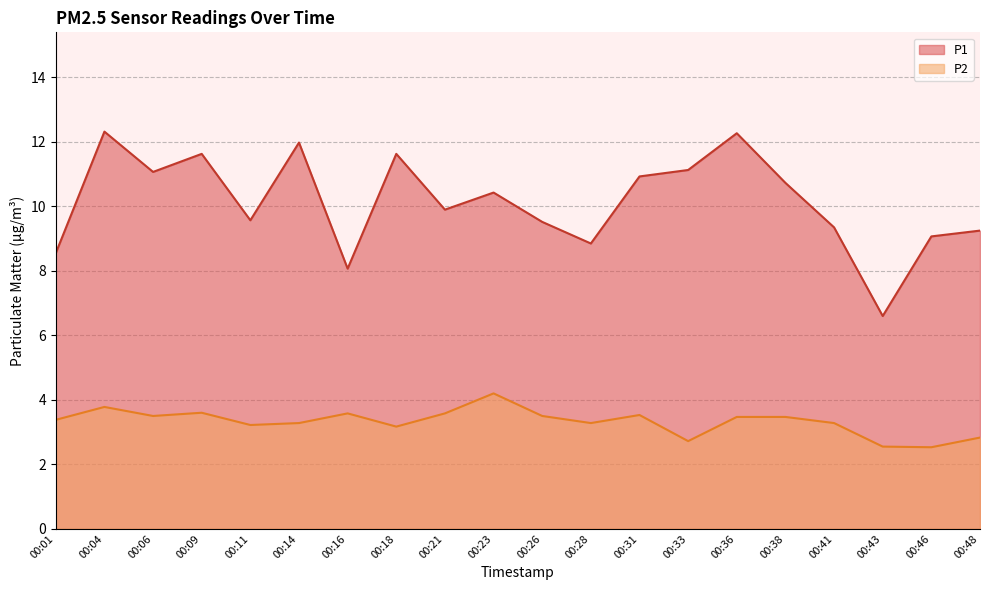

Where does the P1 series first go above 10?

00:04